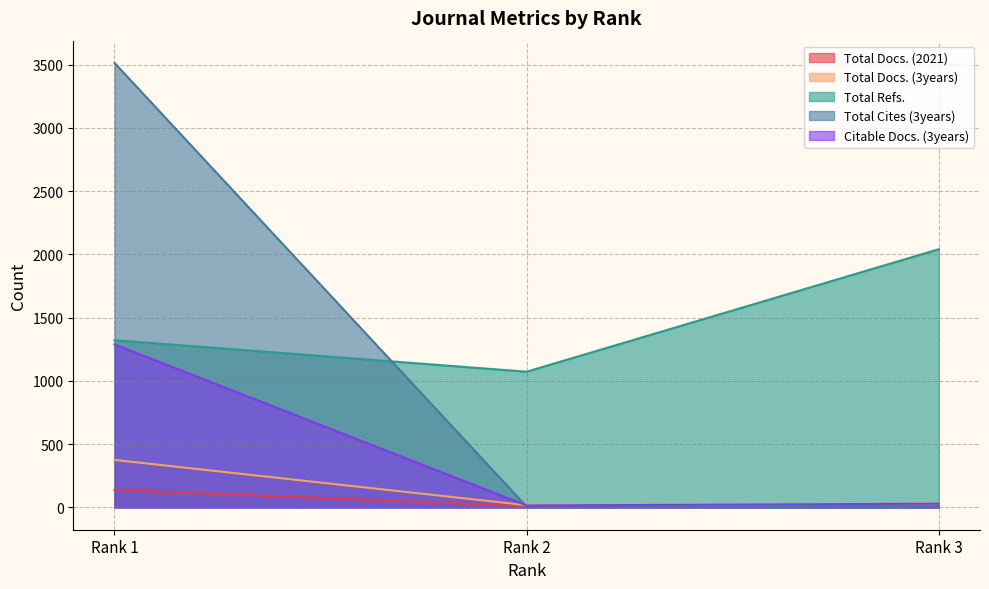

Is it true that Citable Docs. (3years) equals 9 at Rank 2?

False